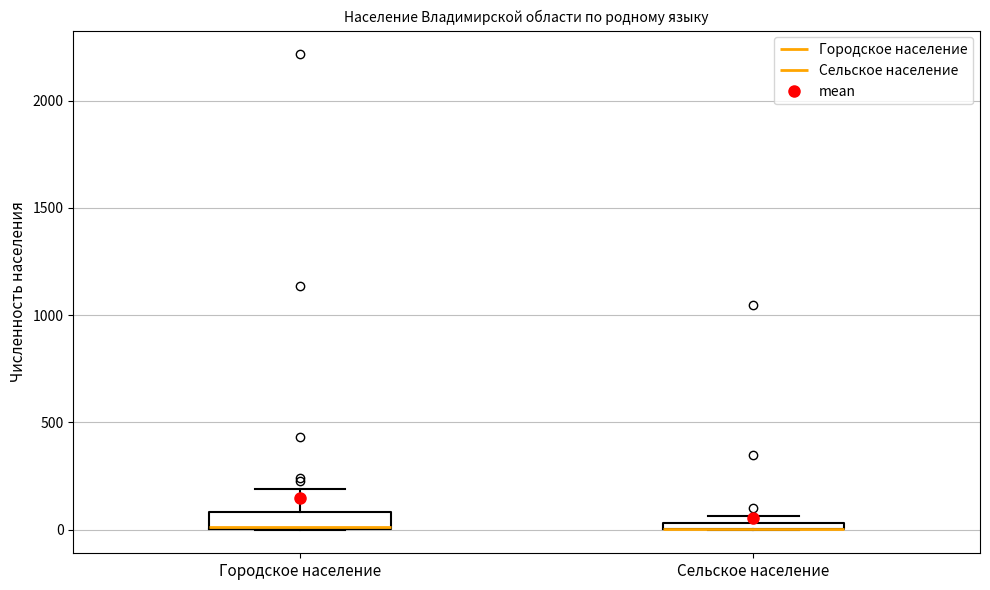

Where is the upper edge of the box for Сельское население on the y-axis? The values are not printed on the chart, so give them approximately, as read against the axis.

50